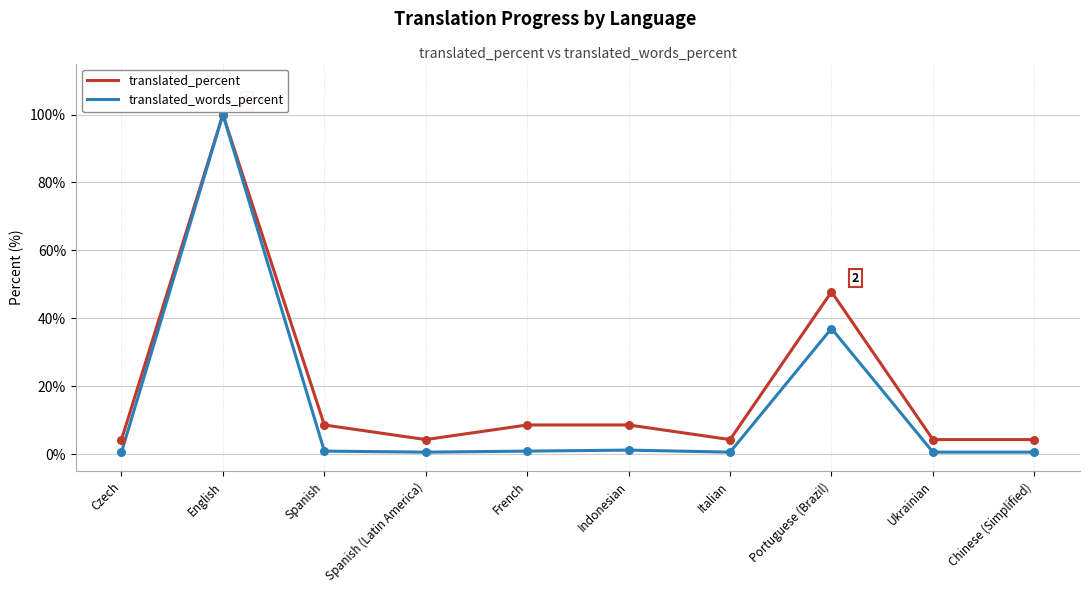

Which series has the largest range (max minus min)?

translated_words_percent